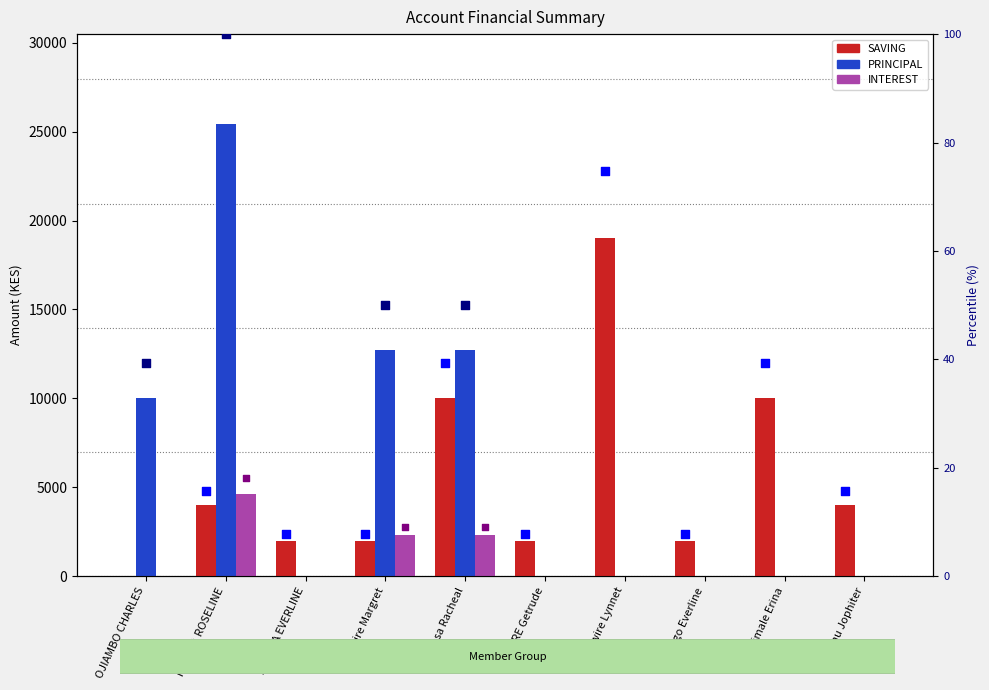

Is the value of PRINCIPAL at Nabwire Margret greater than the value of SAVING at NEKESA ROSELINE?

Yes